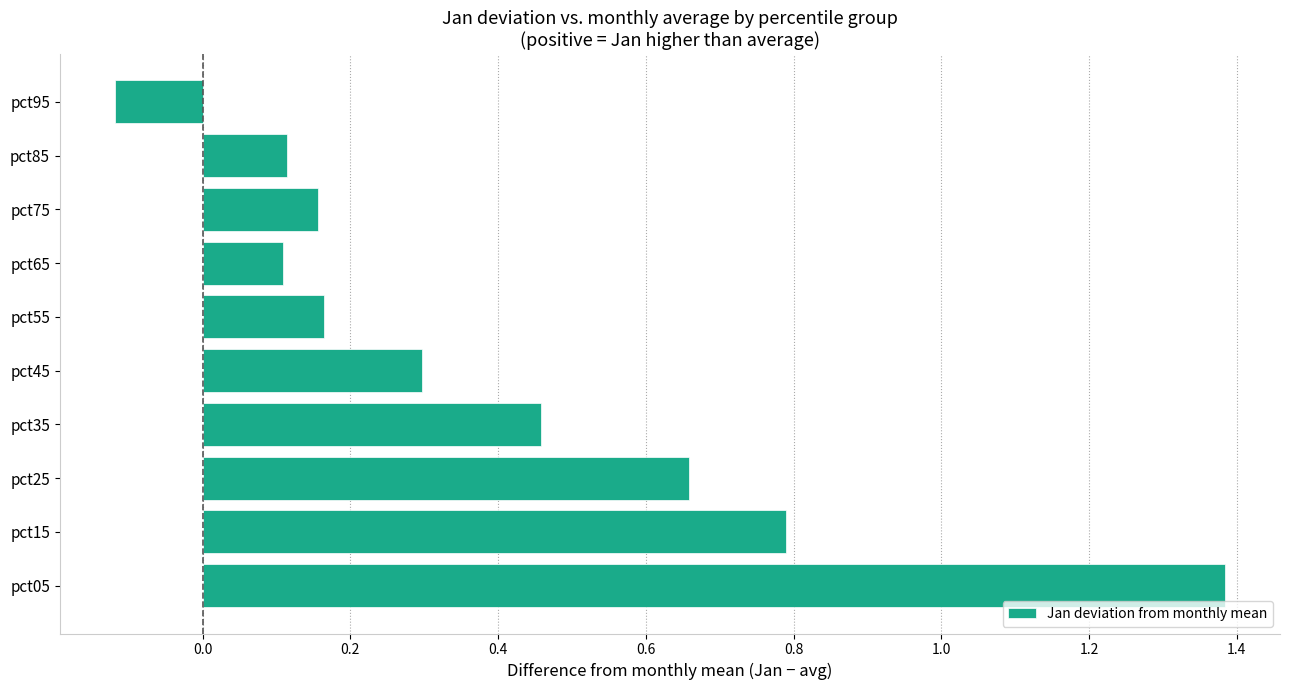

What is the sum of the values at pct35 and pct75?

0.6